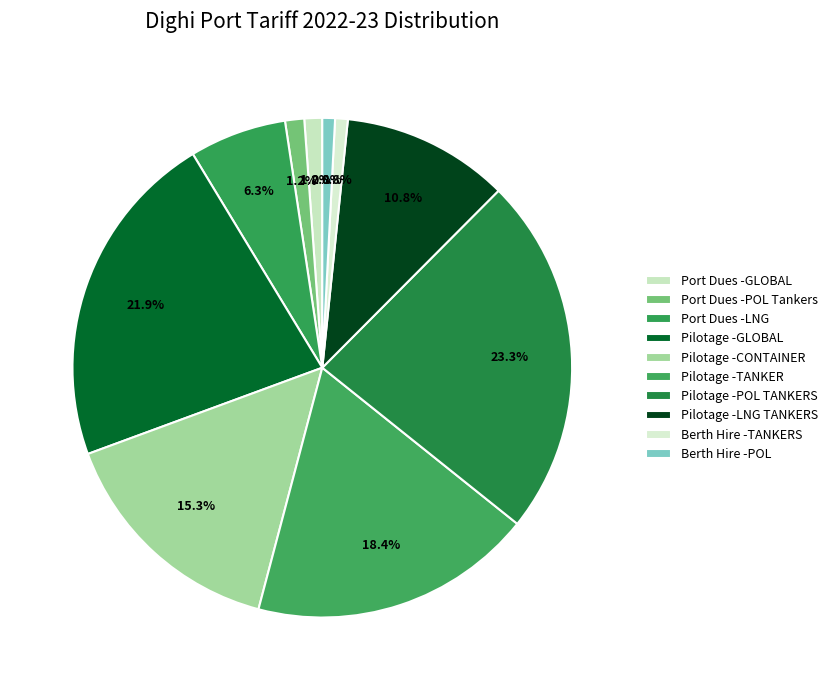

Rank the categories by value from highest to lowest.

Pilotage -POL TANKERS, Pilotage -GLOBAL, Pilotage -TANKER, Pilotage -CONTAINER, Pilotage -LNG TANKERS, Port Dues -LNG, Port Dues -POL Tankers, Port Dues -GLOBAL, Berth Hire -TANKERS, Berth Hire -POL